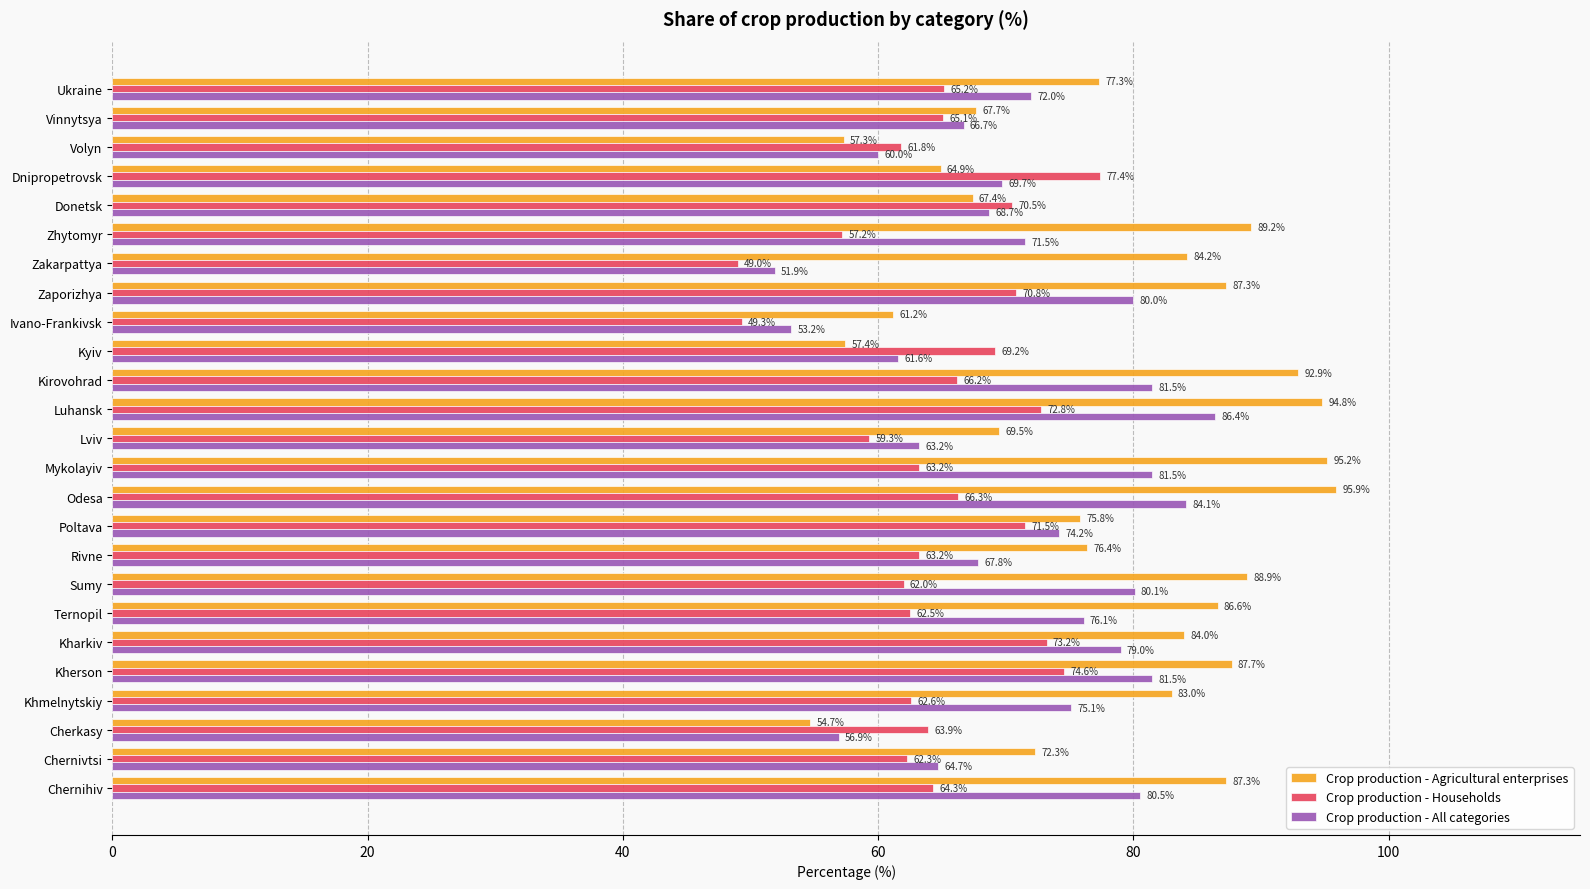

Rank the series by their maximum value, from highest to lowest.

Crop production - Agricultural enterprises, Crop production - All categories, Crop production - Households